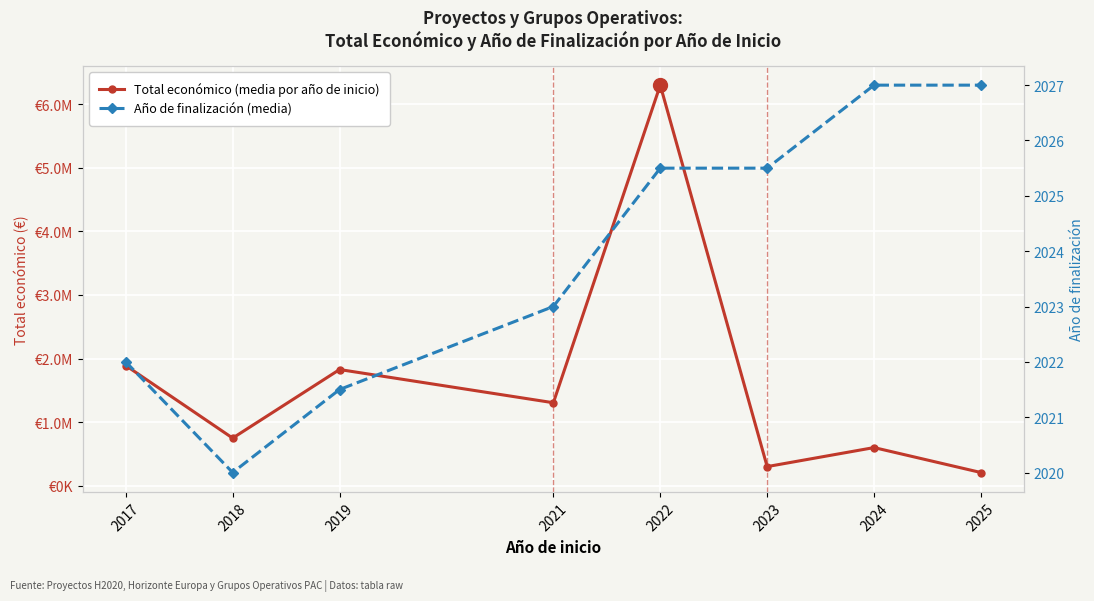

Count the number of data series in this chart.

2